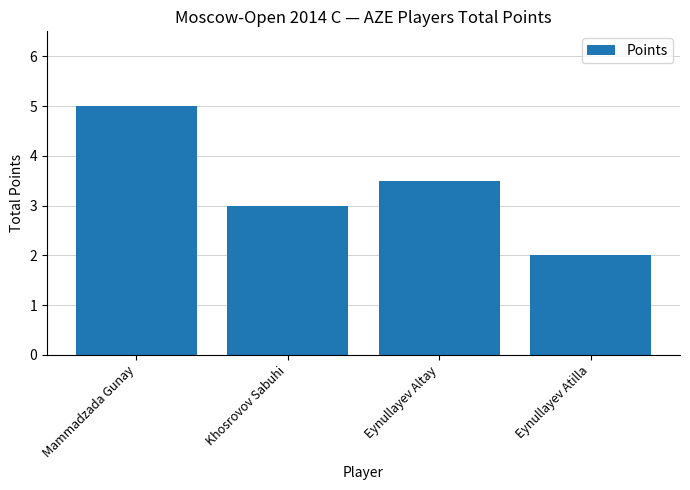

What is the label of the 4th bar from the left?

Eynullayev Atilla